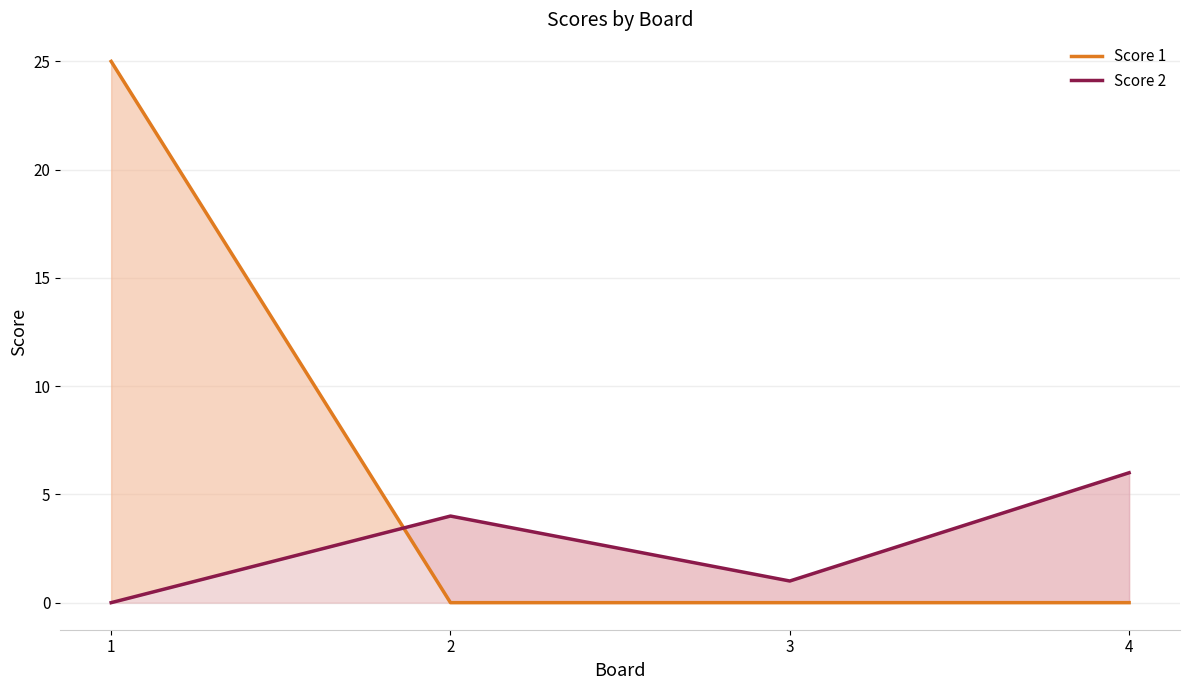

Which series has the widest spread of values?

Score 1